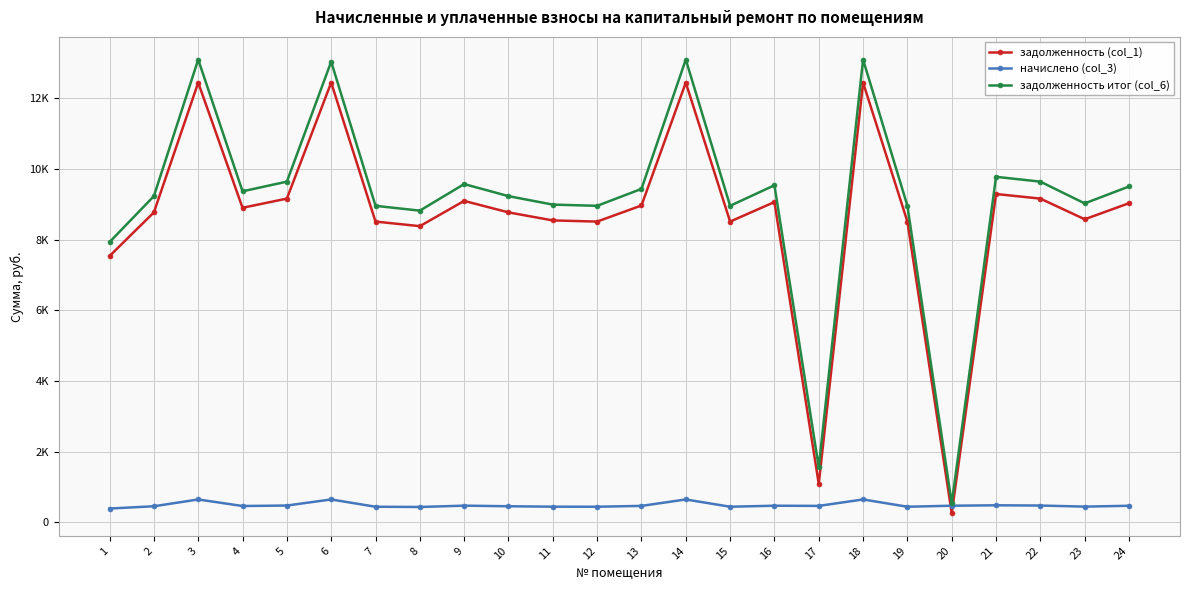

What is the total value across all series at 14?

26185.7